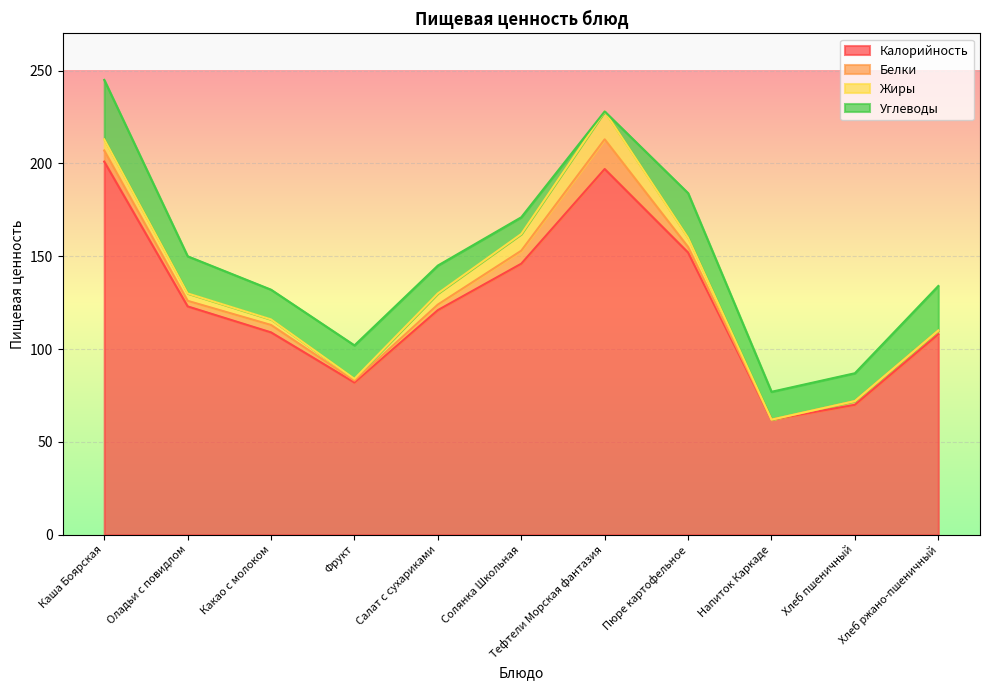

Is the value of Жиры at Салат с сухариками greater than the value of Белки at Салат с сухариками?

Yes